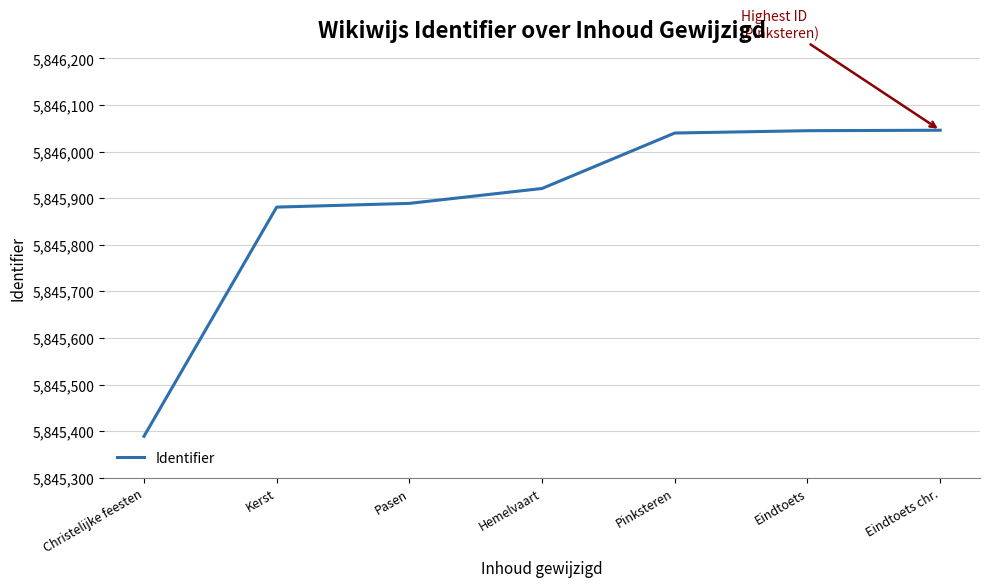

What value does the data have at Pinksteren?

5846040